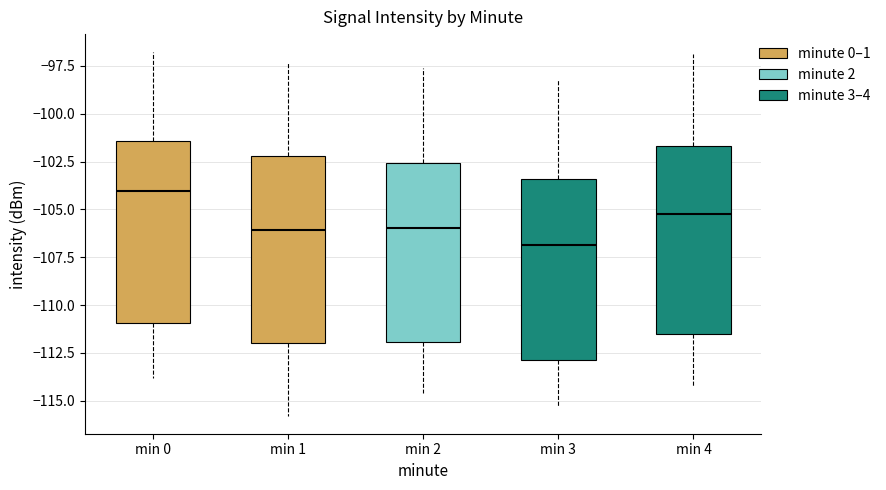

Reading left to right, transcribe this box plot: for each box, give where its median line is, the range the box spans, and where its two whiskers end, as read against the y-axis. The values are not printed on the chart, so give them approximately, as read against the axis.

min 0: median -104.0, box -111.0 to -101.5, whiskers -114.0 to -97.0
min 1: median -106.0, box -112.0 to -102.0, whiskers -116.0 to -97.5
min 2: median -106.0, box -112.0 to -102.5, whiskers -114.5 to -97.5
min 3: median -107.0, box -113.0 to -103.5, whiskers -115.5 to -98.0
min 4: median -105.0, box -111.5 to -101.5, whiskers -114.0 to -97.0